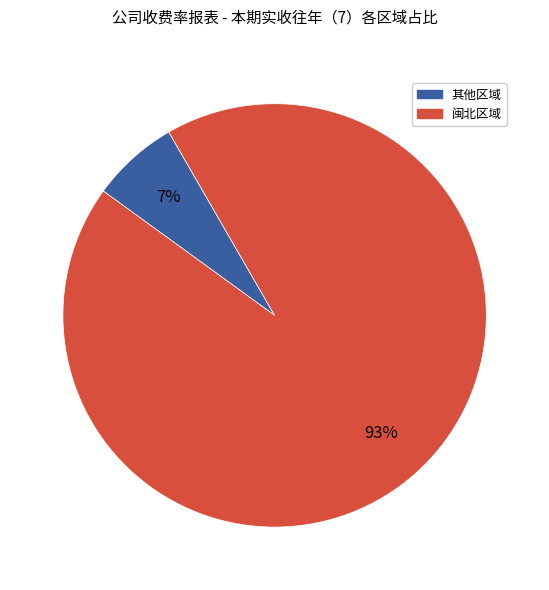

To the nearest percent, what is the average slice percentage?

50%